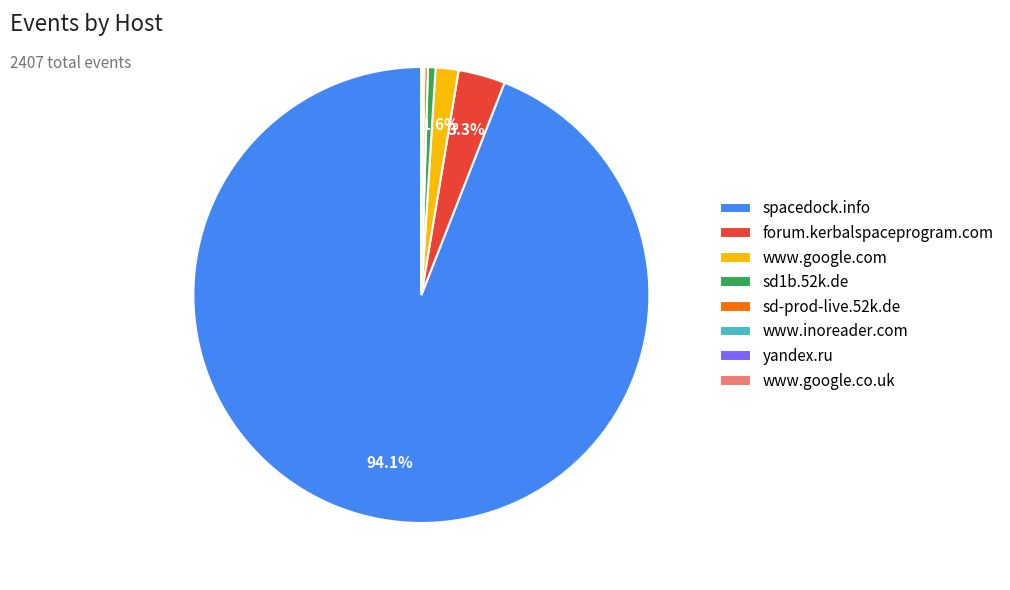

Approximately how many times larger is the value at www.google.com compared to sd1b.52k.de?

3.0